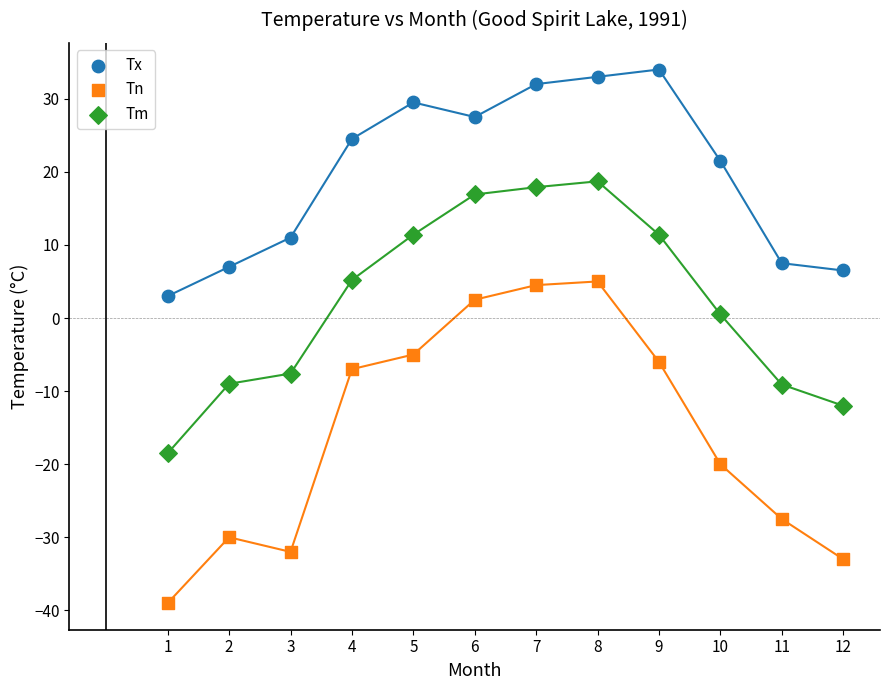

In the Tn series, what Y value is closest to -17?

-20.0